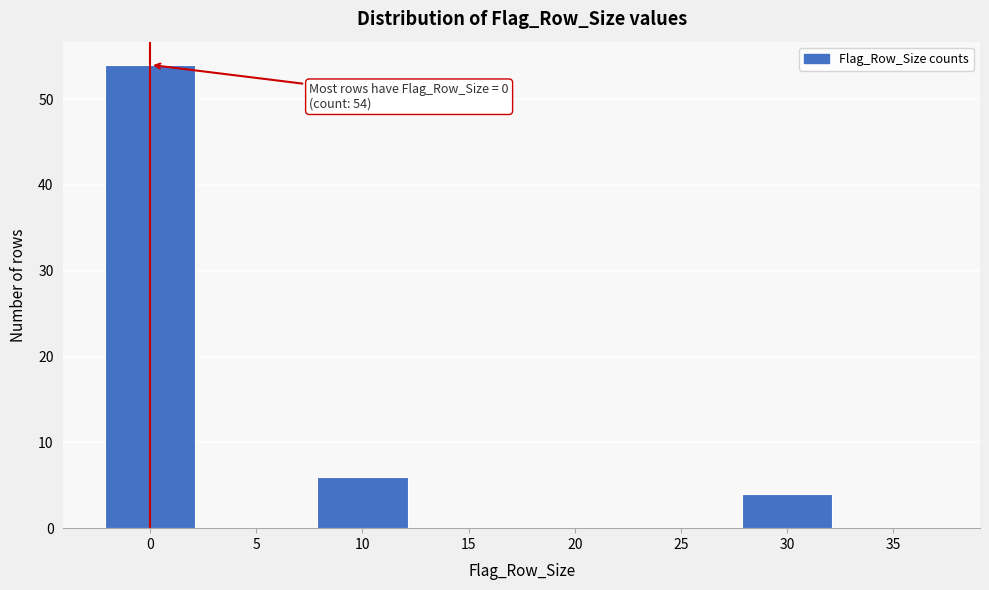

Reading right to left, what are all the values shown in this chart?

35=0	30=4	25=0	20=0	15=0	10=6	5=0	0=54